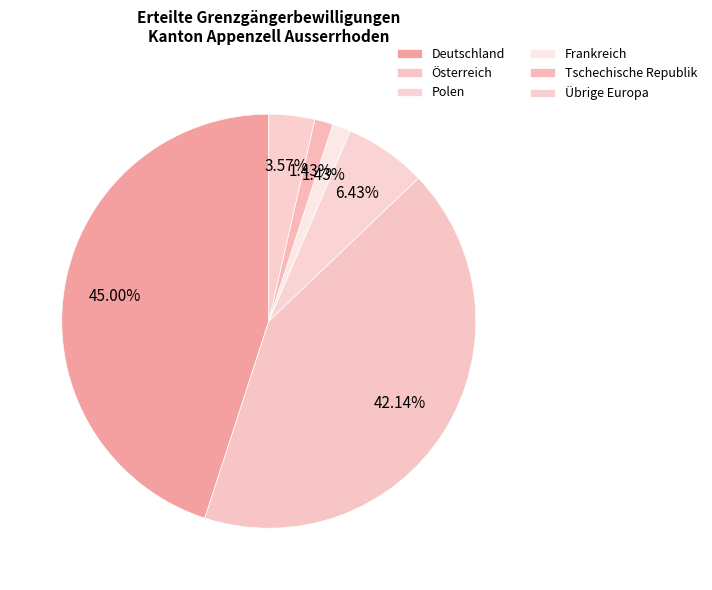

How many slices are in this pie chart?

6